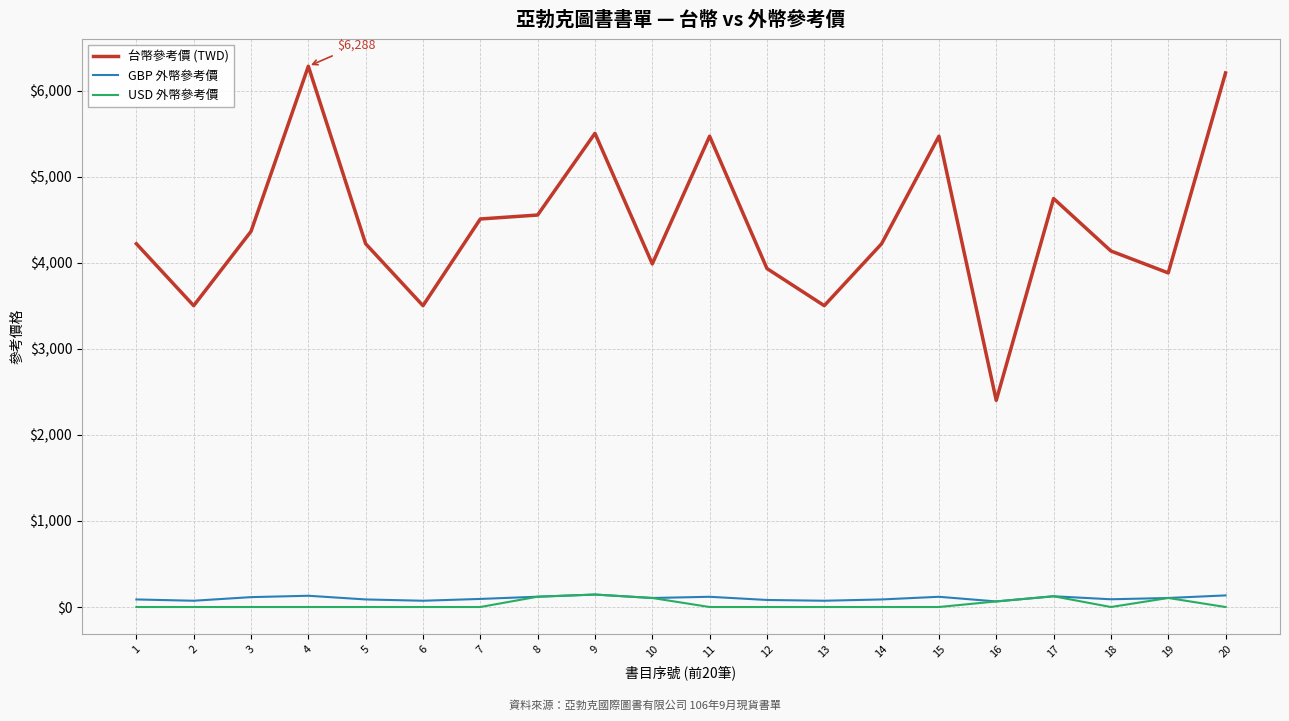

Which series has the widest spread of values?

台幣參考價 (TWD)